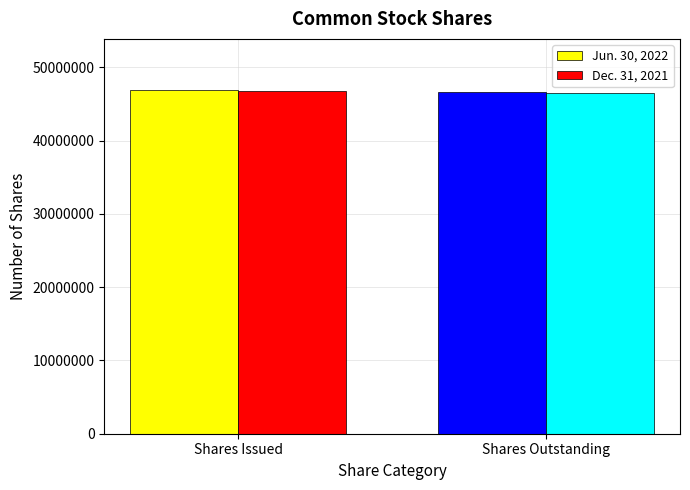

What is the total value across all series at Shares Issued?

93668269